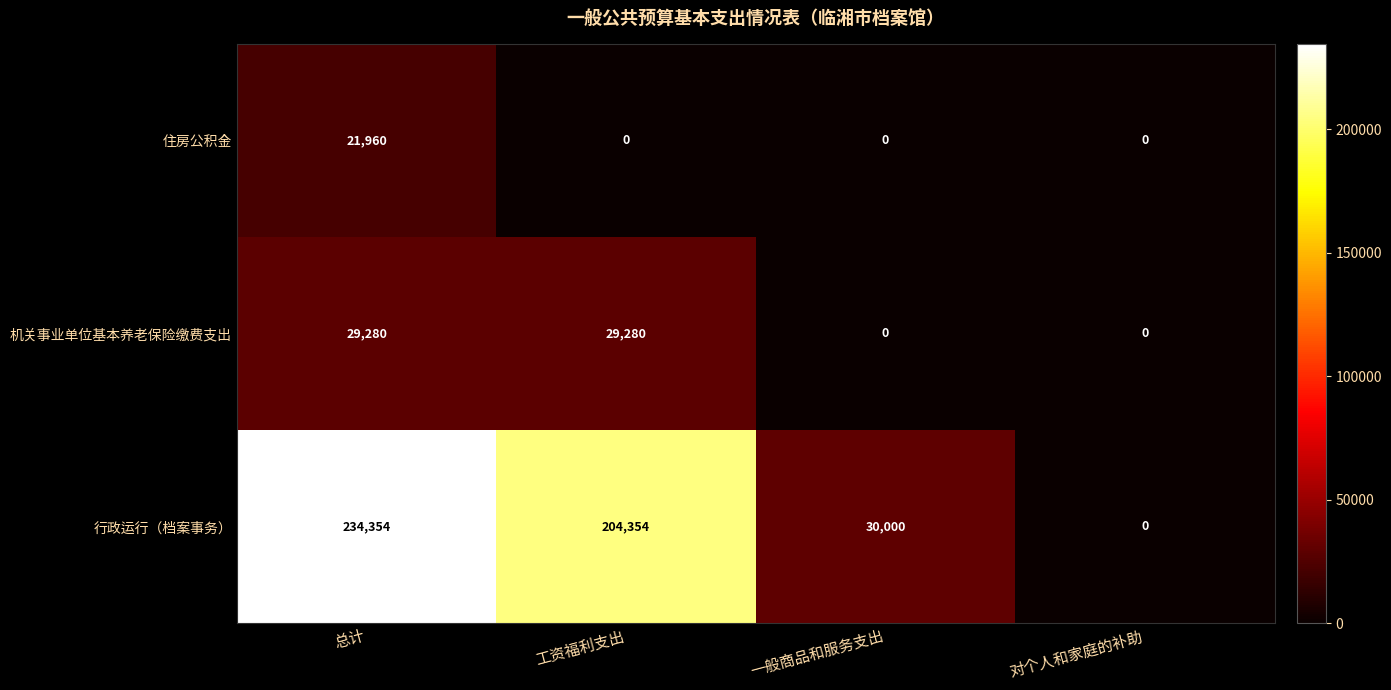

Reading left to right, list all the values displayed in this chart.

住房公积金: 总计=21960	工资福利支出=0	一般商品和服务支出=0	对个人和家庭的补助=0
机关事业单位基本养老保险缴费支出: 总计=29280	工资福利支出=29280	一般商品和服务支出=0	对个人和家庭的补助=0
行政运行（档案事务）: 总计=234354	工资福利支出=204354	一般商品和服务支出=30000	对个人和家庭的补助=0